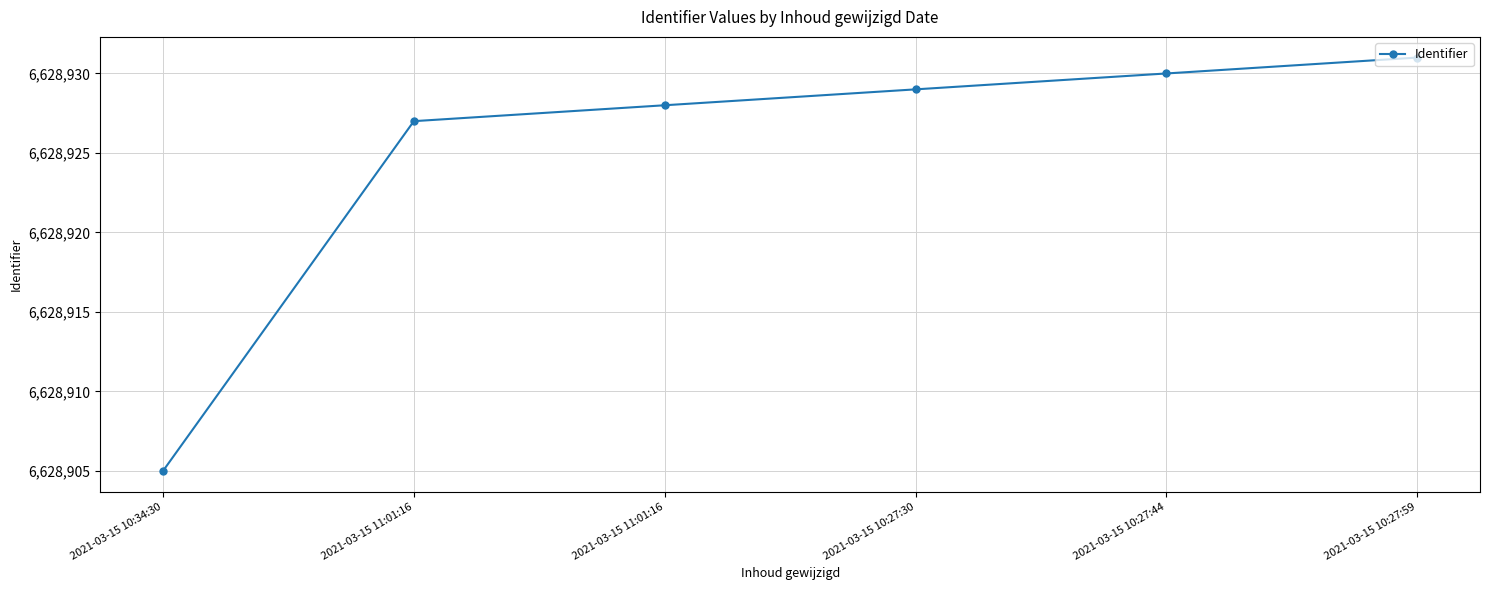

Reading left to right, extract all data points from this chart.

2021-03-15 10:34:30=6628905	2021-03-15 11:01:16=6628927	2021-03-15 11:01:16=6628928	2021-03-15 10:27:30=6628929	2021-03-15 10:27:44=6628930	2021-03-15 10:27:59=6628931